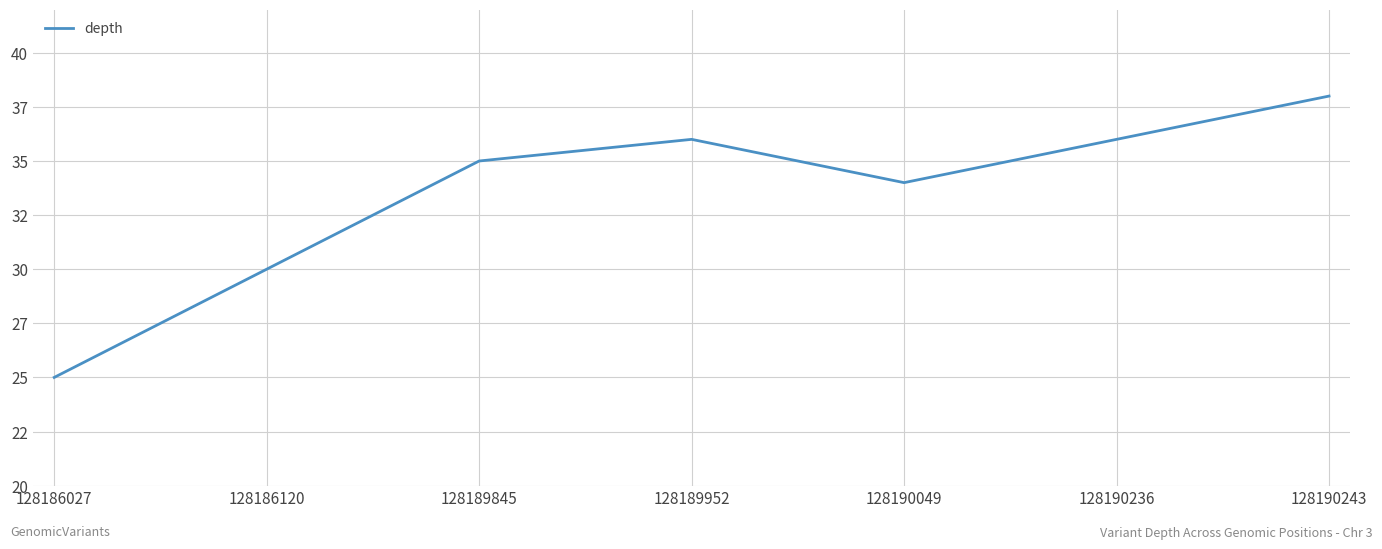

What is the average value?

33